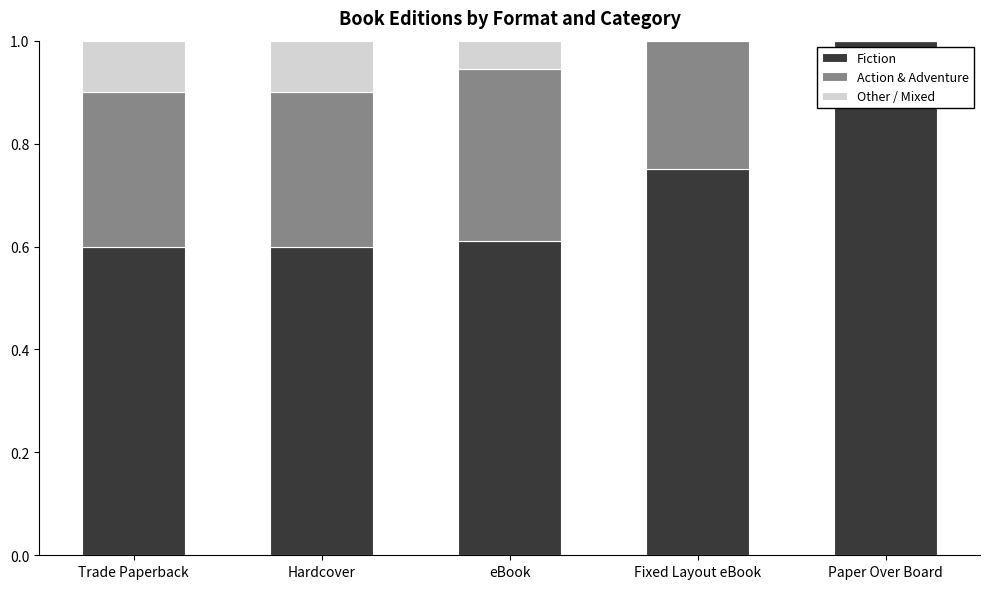

Read the Fiction value at Paper Over Board.

1.0